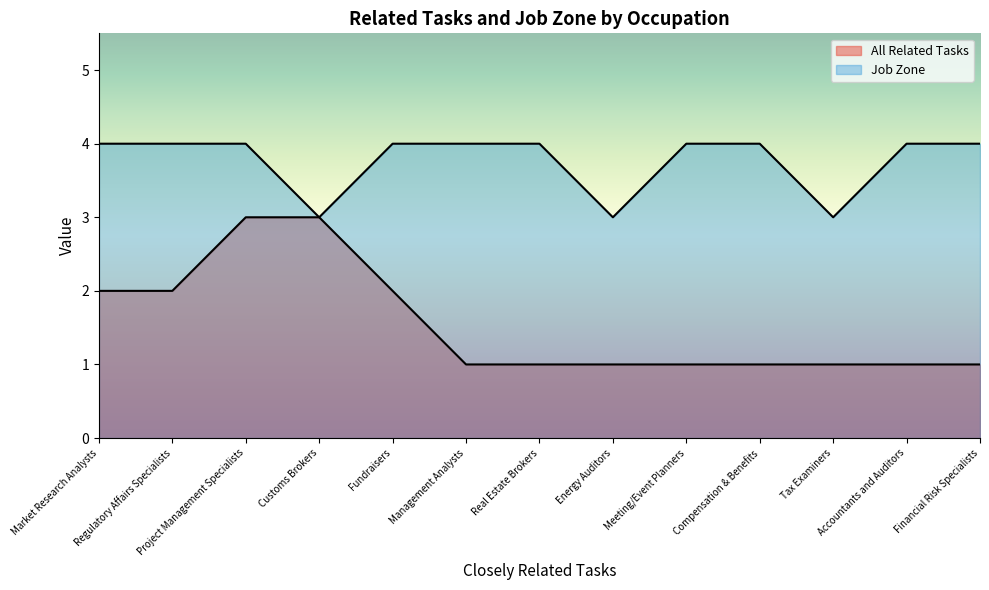

Which series has the widest spread of values?

All Related Tasks